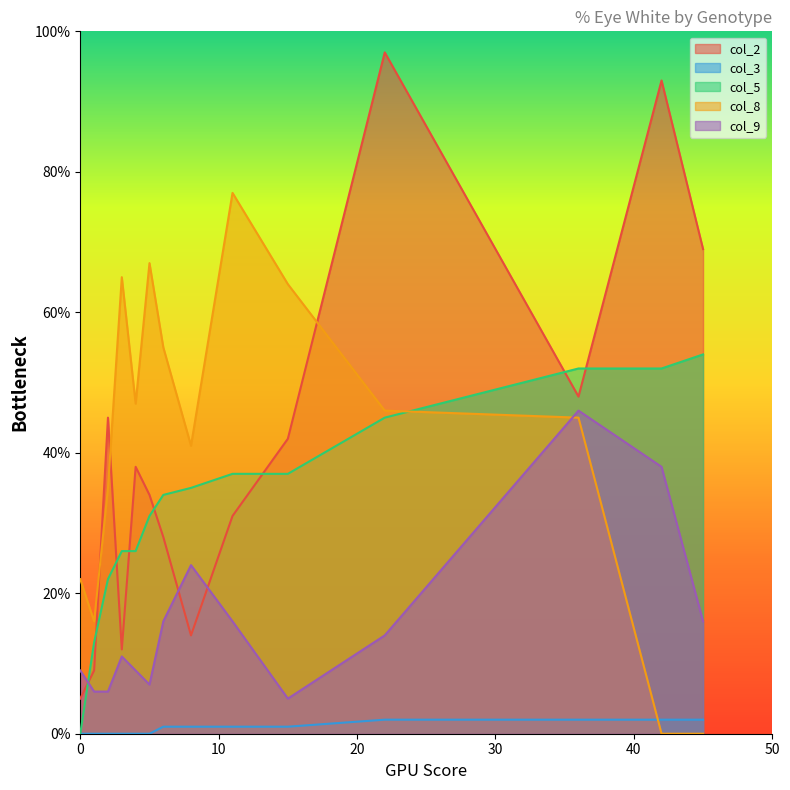

True or false: col_3 and col_9 cross at least once.

False